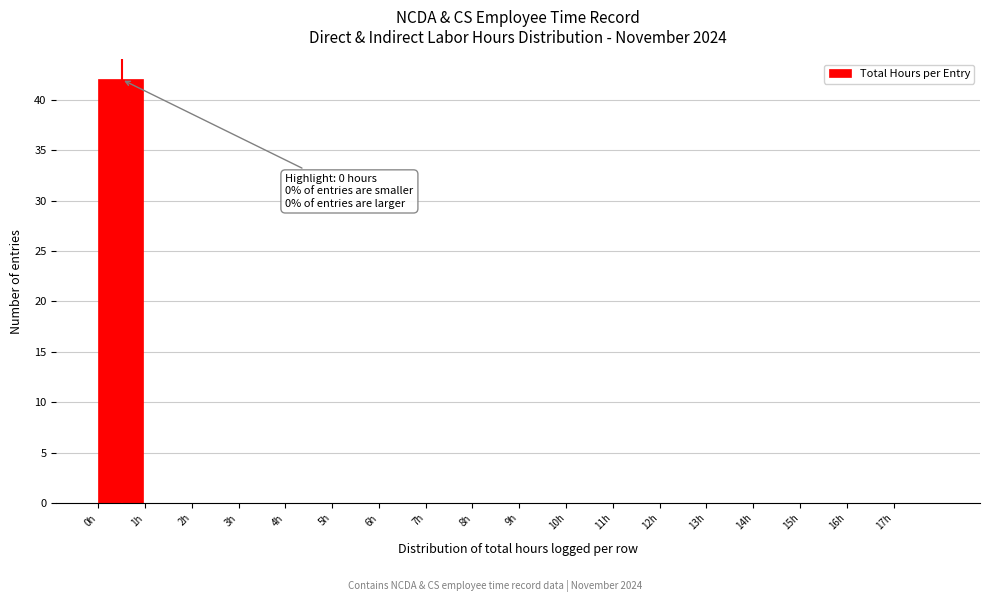

Which range on the x-axis has the tallest bar?

0 to 1